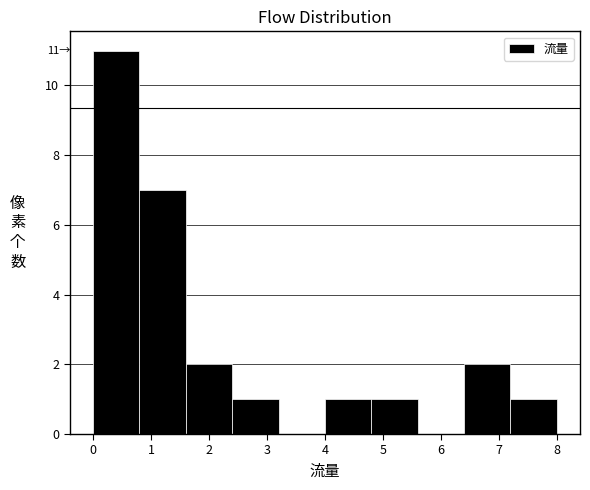

Which range on the x-axis has the tallest bar?

0.0 to 0.8